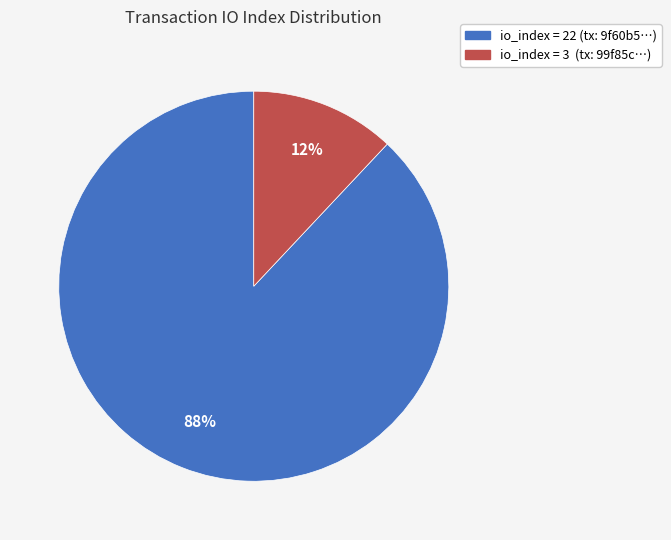

How many segments does this pie chart have?

2